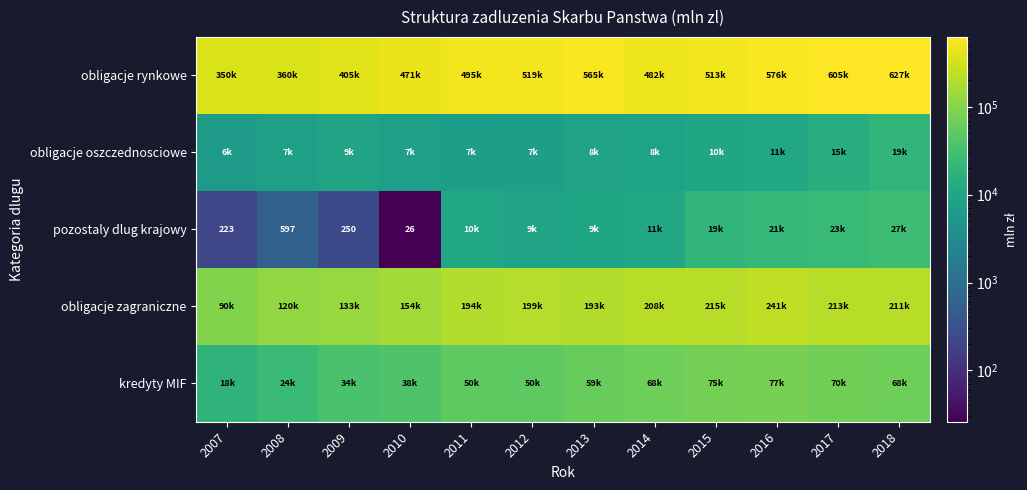

At which category is the sum across all series the highest?

2018